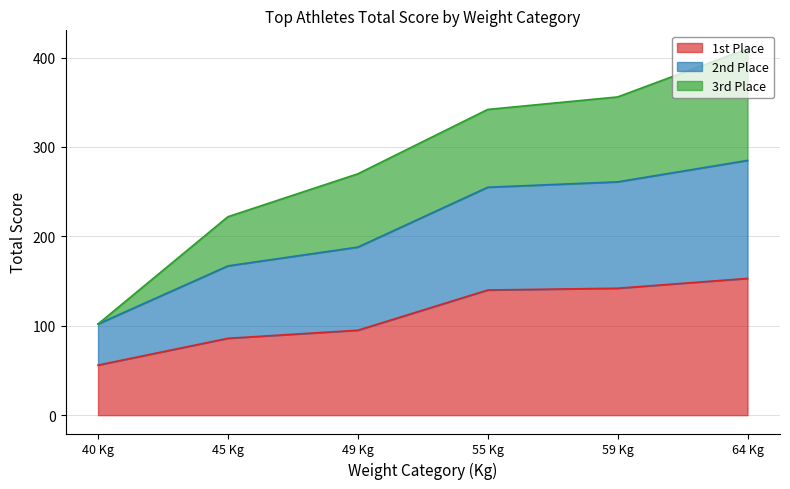

Rank the categories by 1st Place value from highest to lowest.

64 Kg, 59 Kg, 55 Kg, 49 Kg, 45 Kg, 40 Kg